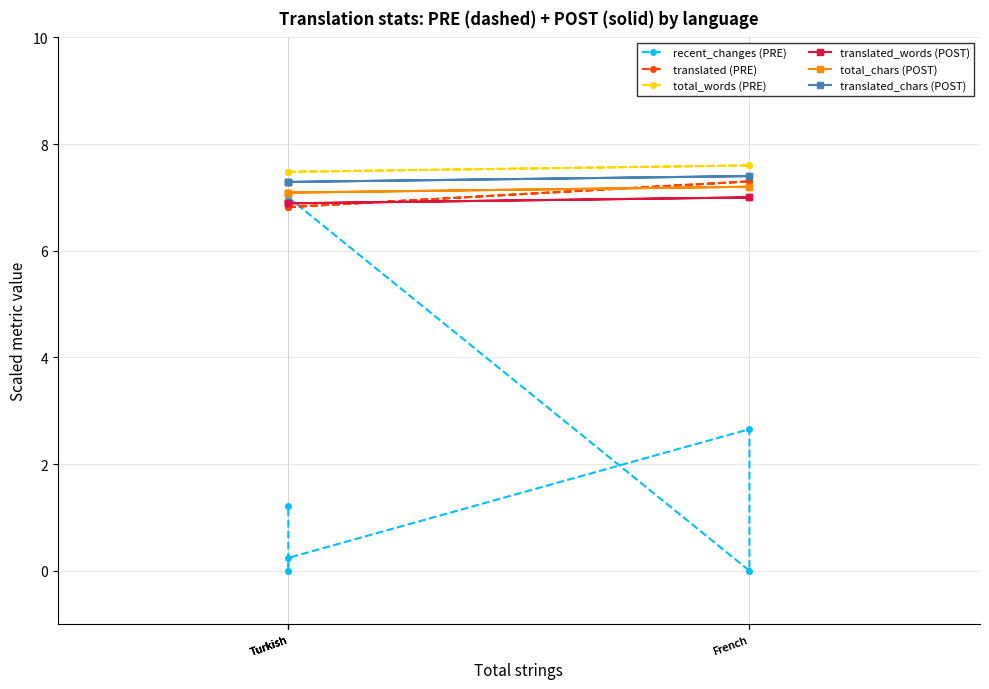

At which category does the chart reach its peak across all series?

French